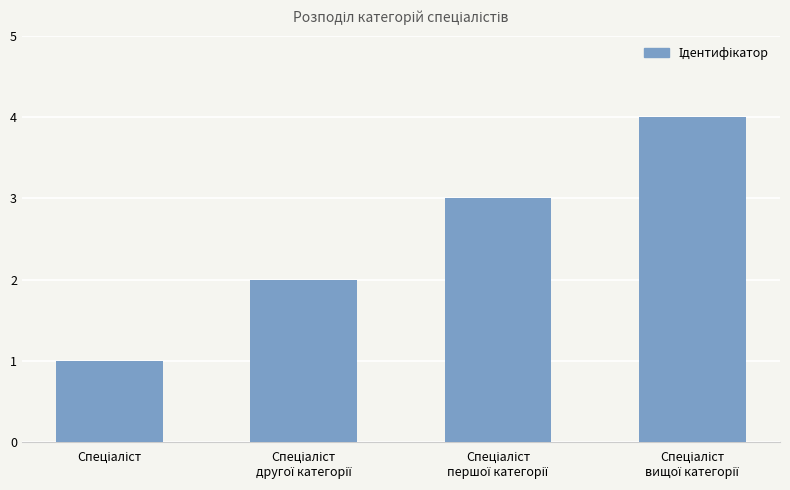

How many bars are there in total?

4